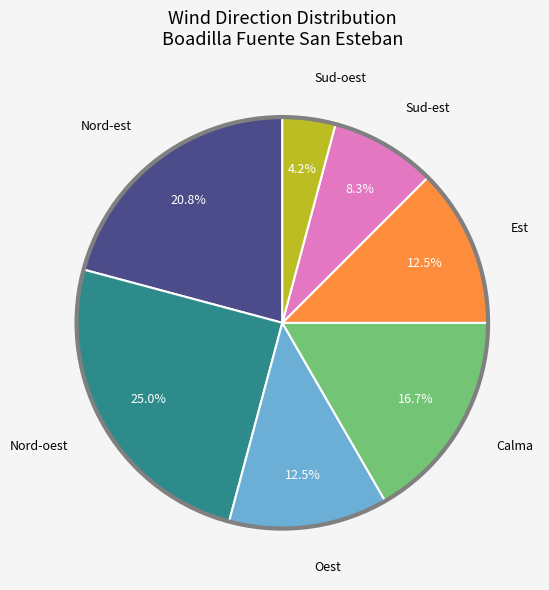

To the nearest percent, what is the difference between the largest and smallest slice percentages?

21%